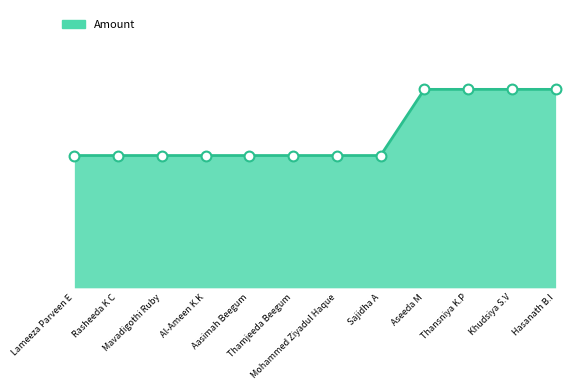

What is the ratio of the value at Rasheeda K C to the value at Aasimah Beegum?

1.0